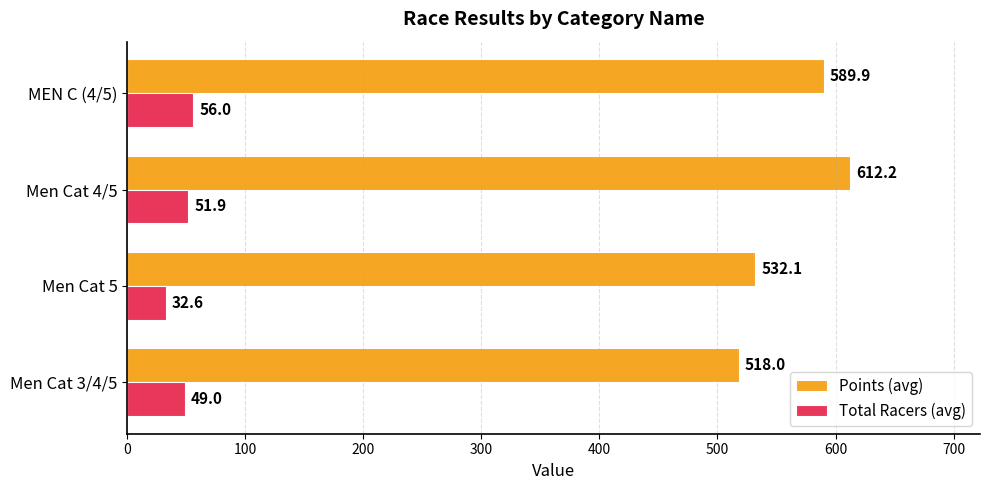

How many categories are shown in the chart?

4